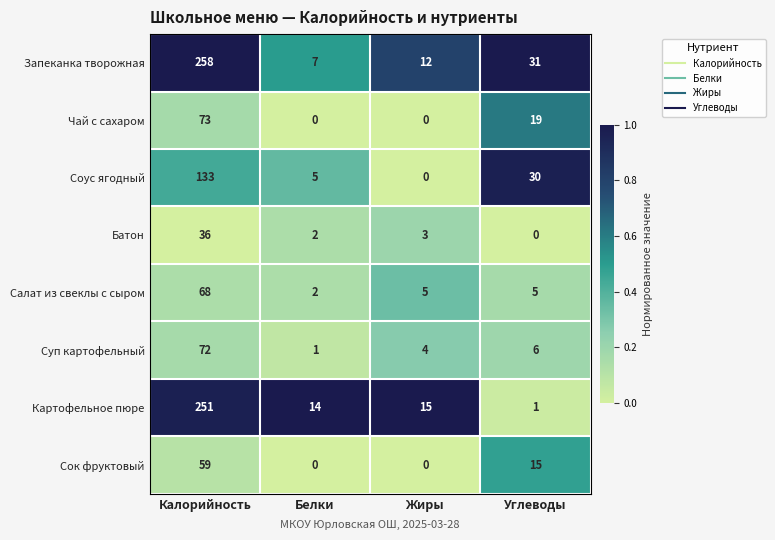

Where is Батон nearest to the value 18?

Жиры